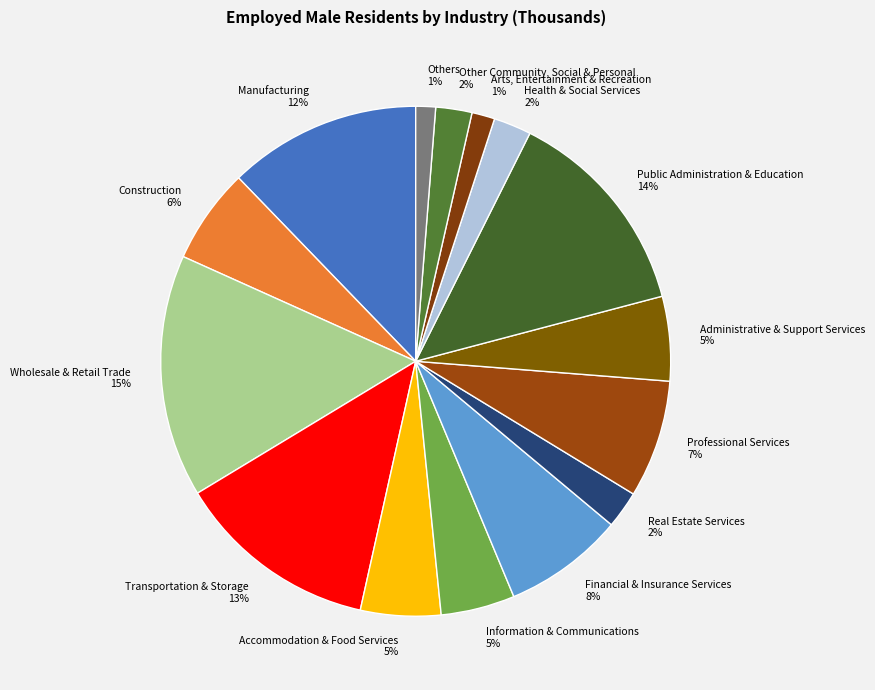

Does Construction account for over 50% of the chart?

No